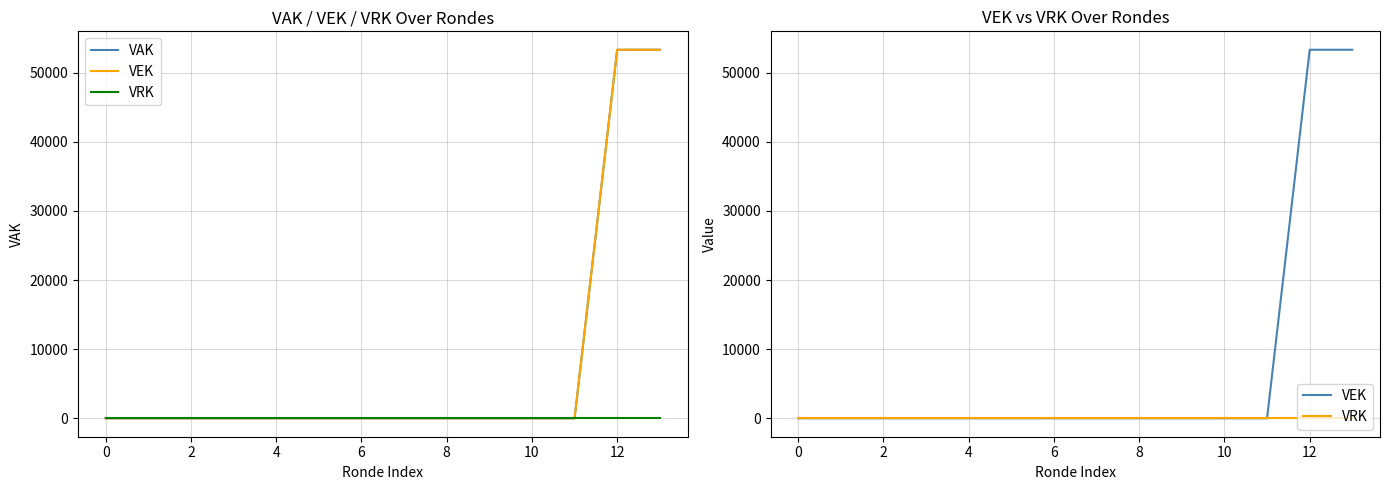

What are all the series names shown in the legend?

VAK, VEK, VRK